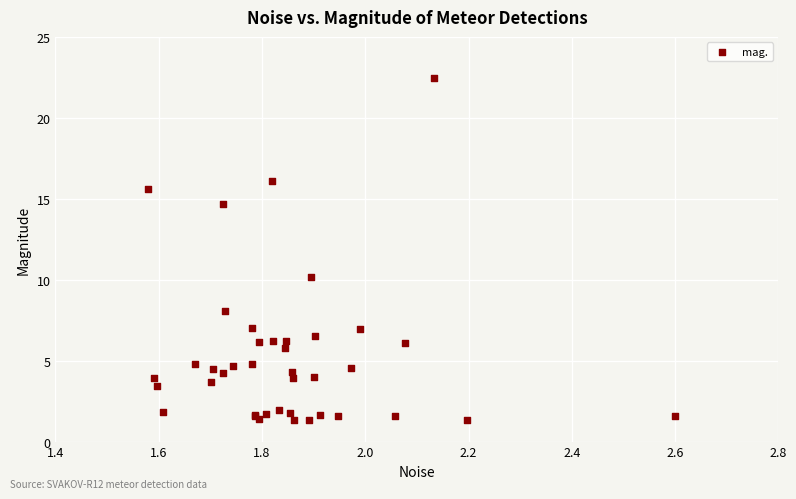

What Y value in the scatter plot is closest to 11?

10.1